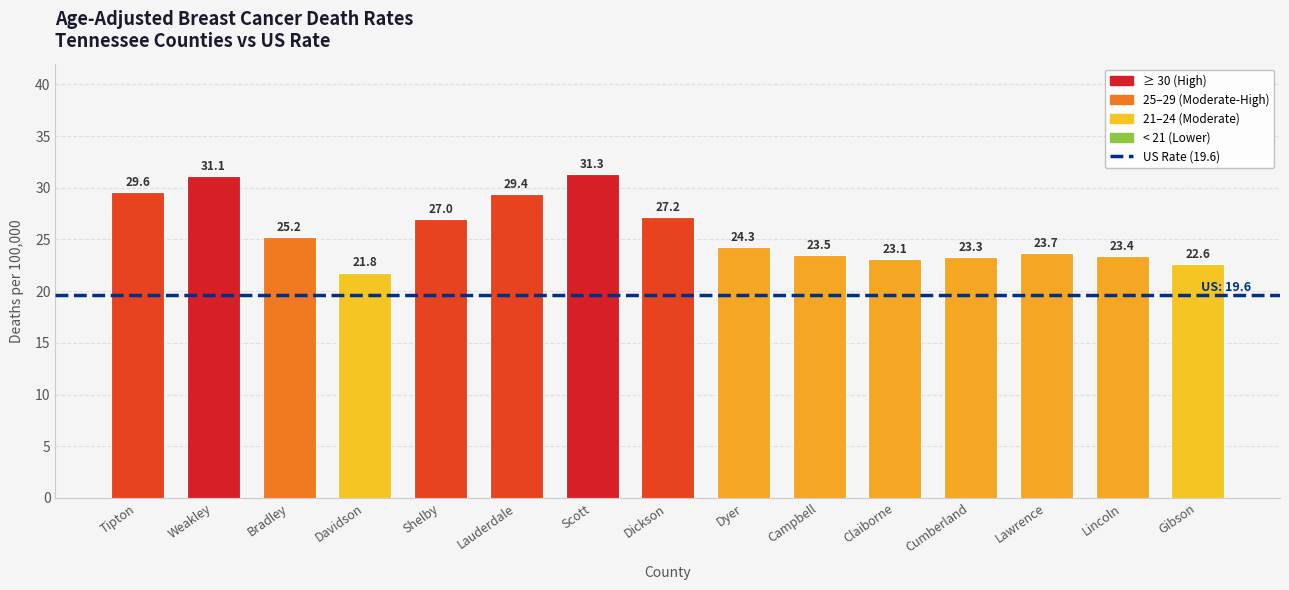

Rank the categories by value from highest to lowest.

Scott, Weakley, Tipton, Lauderdale, Dickson, Shelby, Bradley, Dyer, Lawrence, Campbell, Lincoln, Cumberland, Claiborne, Gibson, Davidson